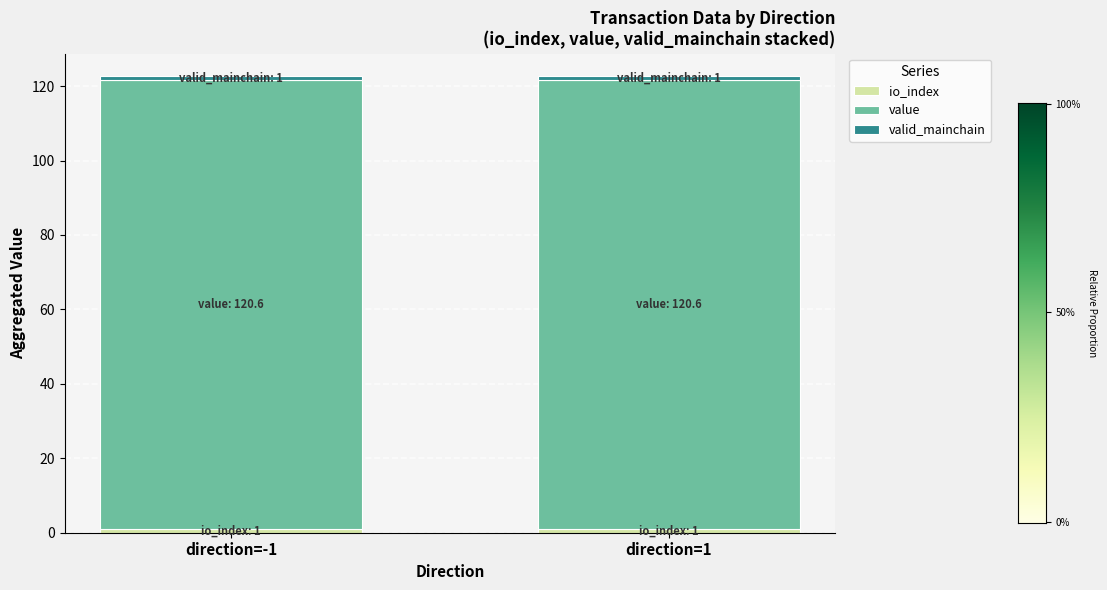

What is the sum of the valid_mainchain values at direction=-1 and direction=1?

2.0